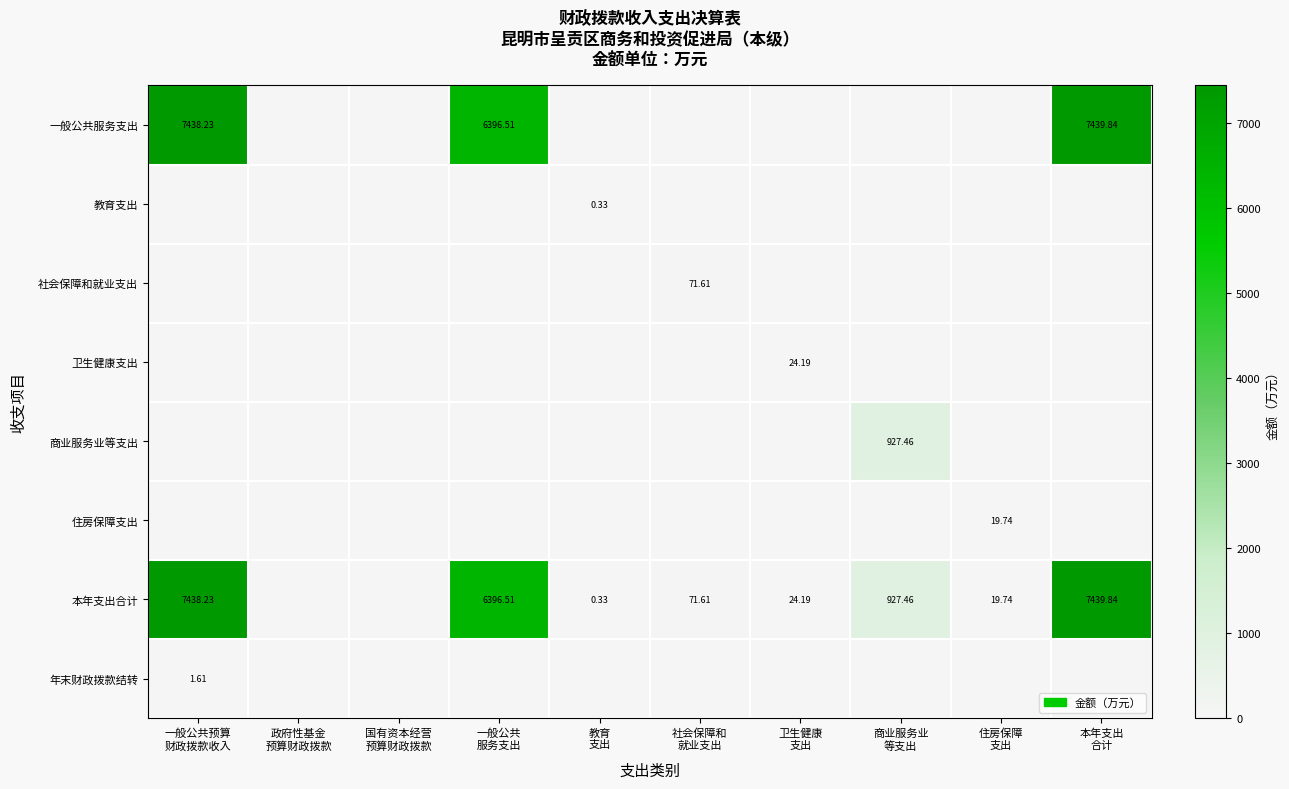

How many positive values does the 卫生健康支出 series have?

1